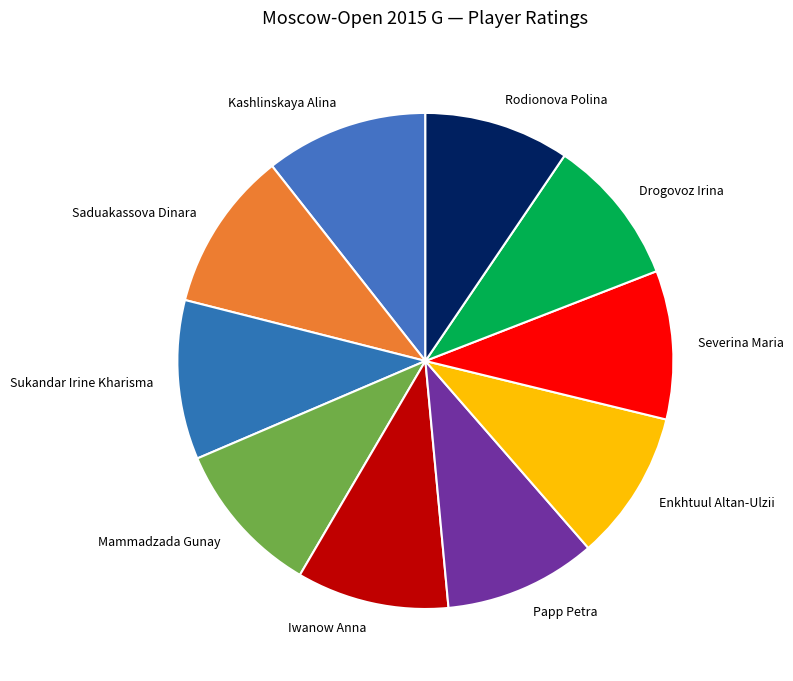

Does Papp Petra represent more than half of the total?

No